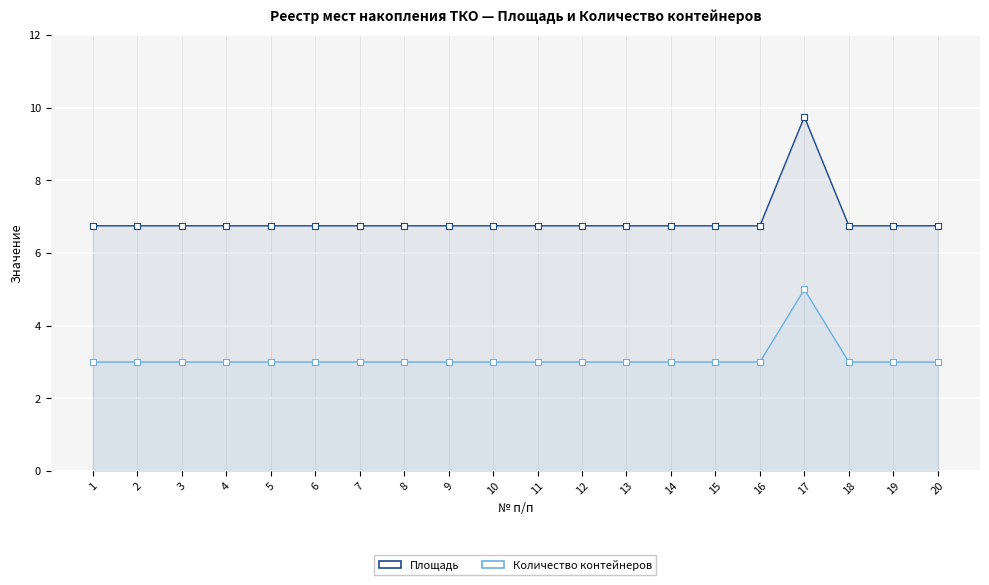

At 5, list the series in order from largest to smallest.

Площадь, Количество контейнеров